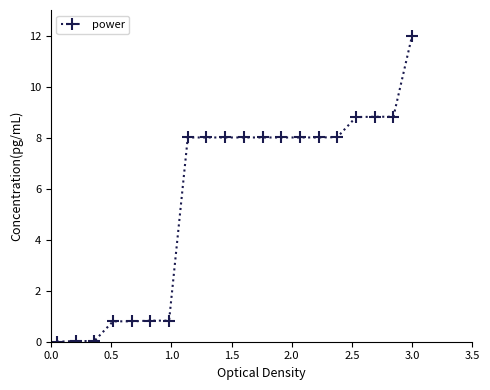

Count the number of categories in the chart.

20